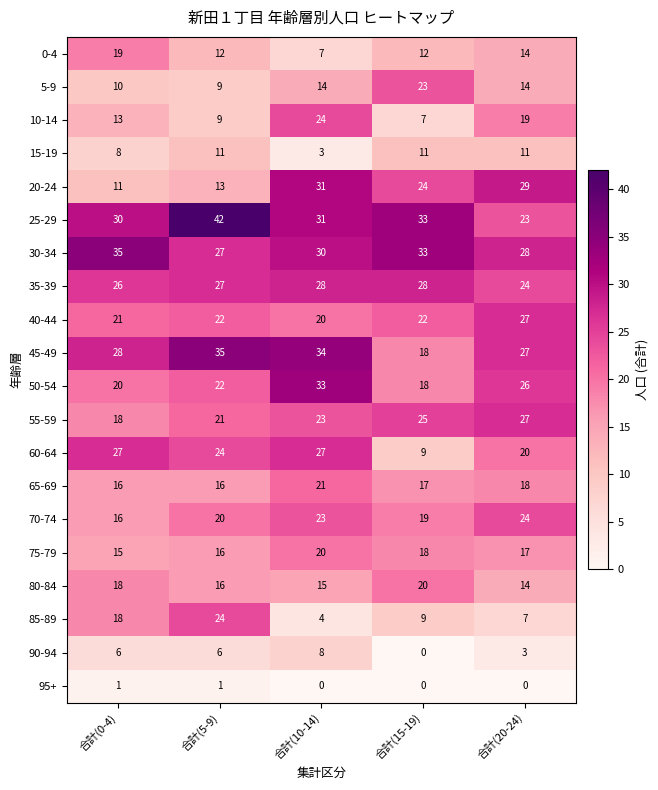

The value of 65-69 at 合計(5-9) is 16. True or false?

True